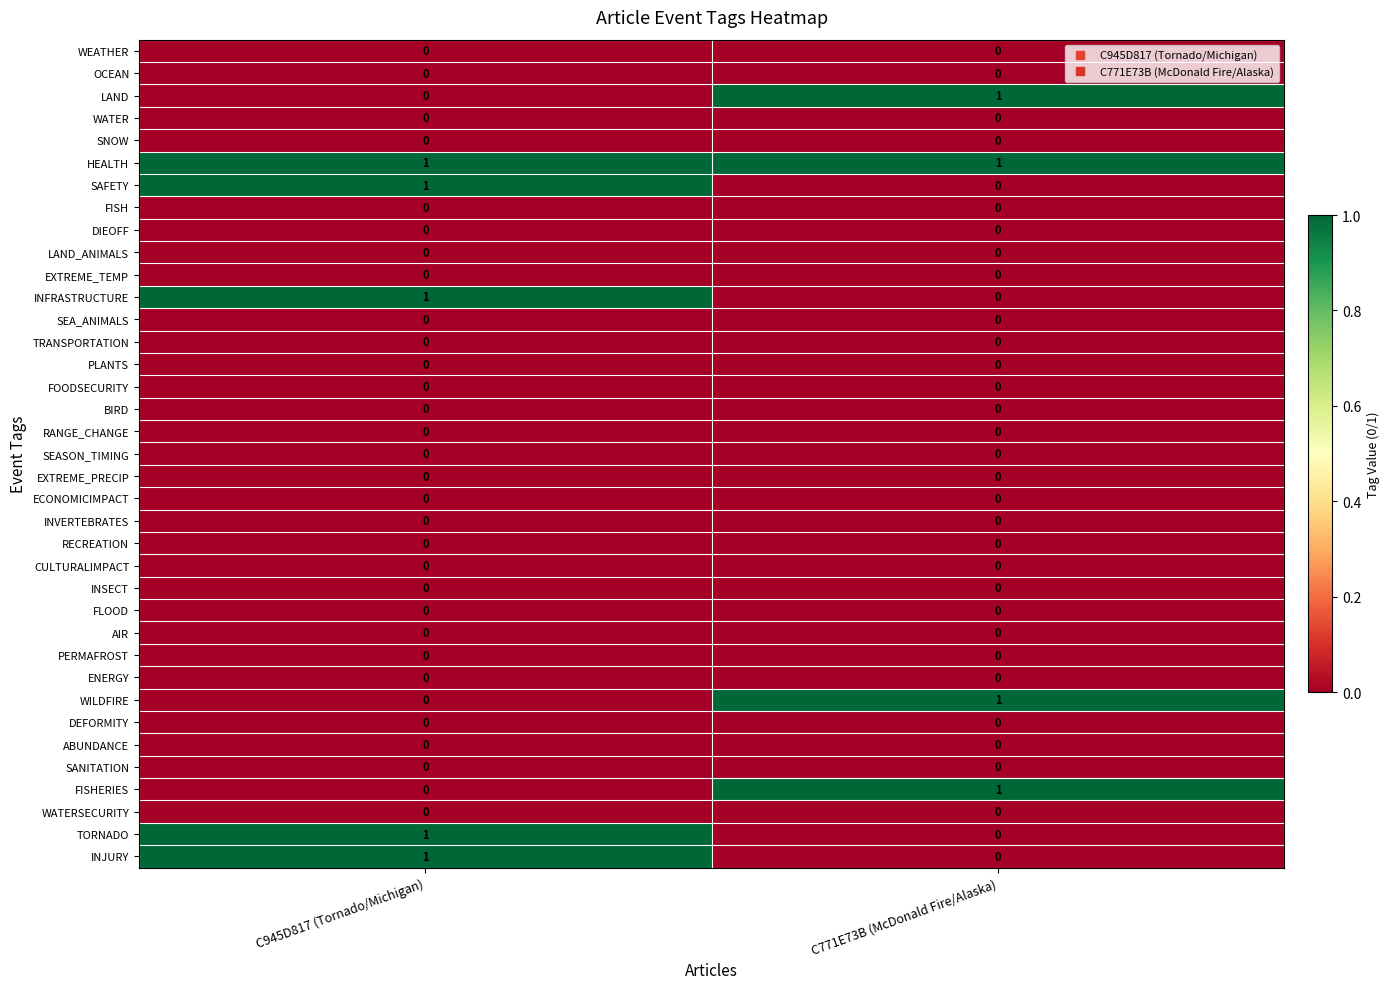

At how many categories does at least one series exceed 0?

2